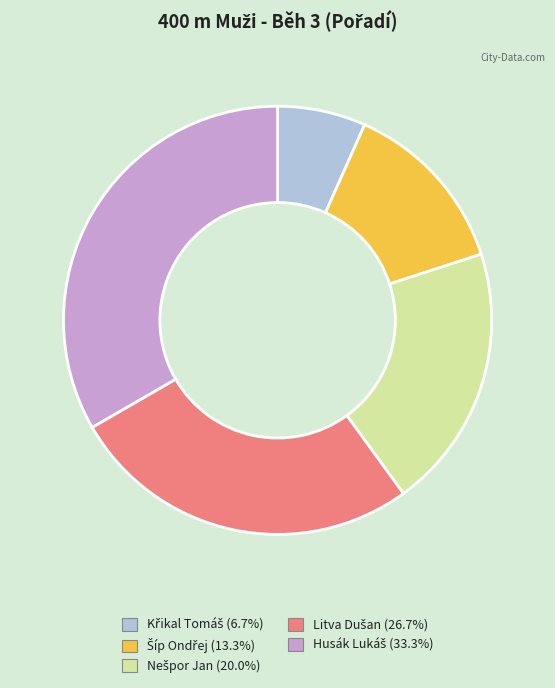

Is there a majority slice in this chart?

No